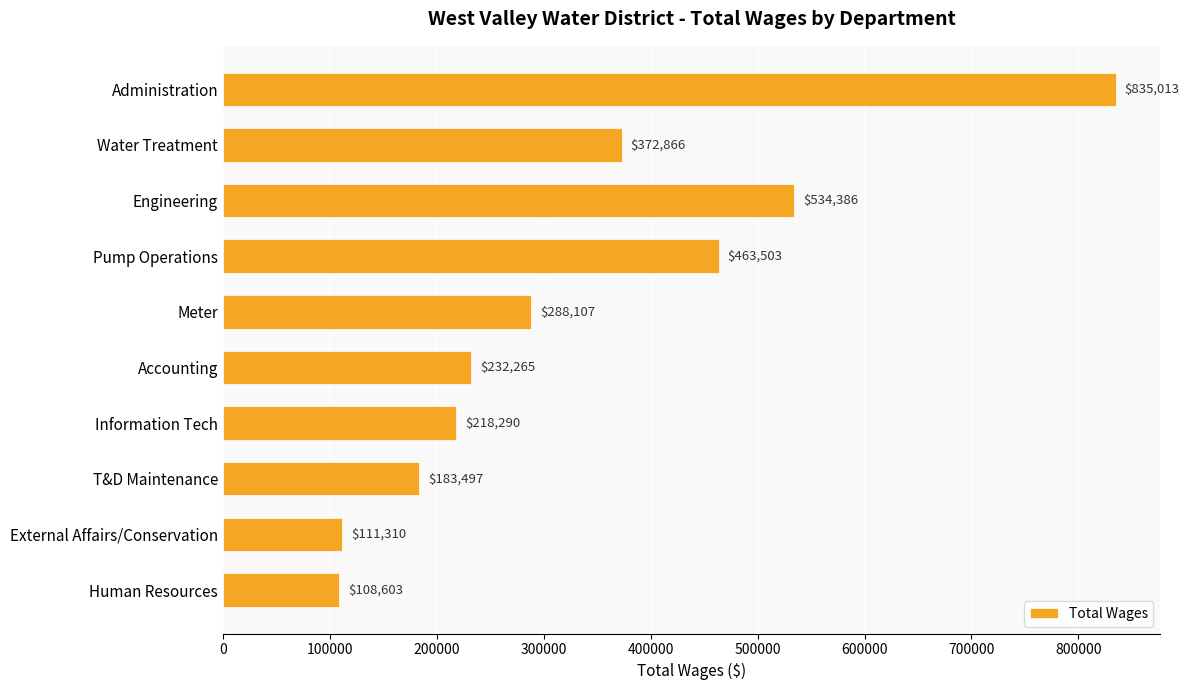

Between Water Treatment and External Affairs/Conservation, which is larger?

Water Treatment